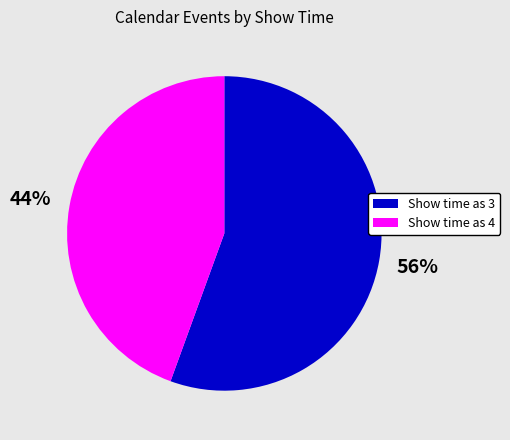

How many slices are in this pie chart?

2